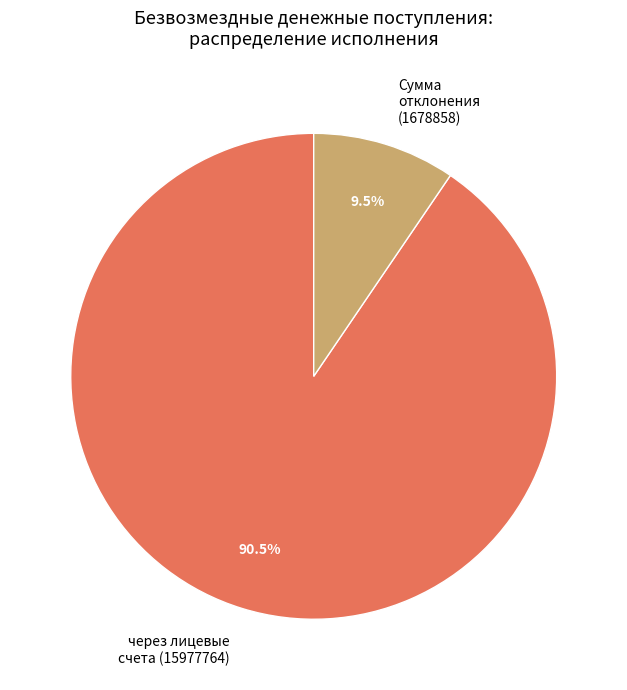

What is the majority slice?

через лицевые счета (15977764)